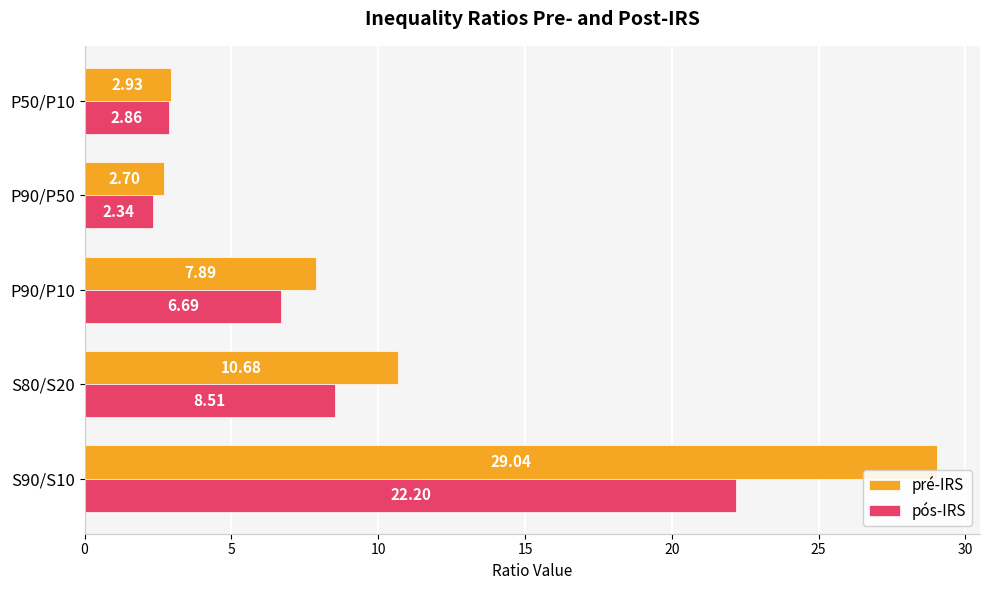

List the series in order of their overall mean, lowest first.

pós-IRS, pré-IRS